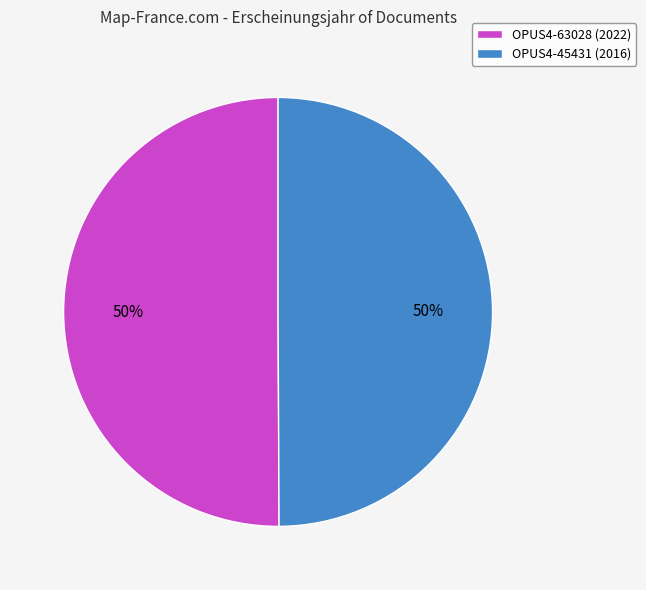

Approximately how many times larger is the value at OPUS4-45431 (2016) compared to OPUS4-63028 (2022)?

1.0